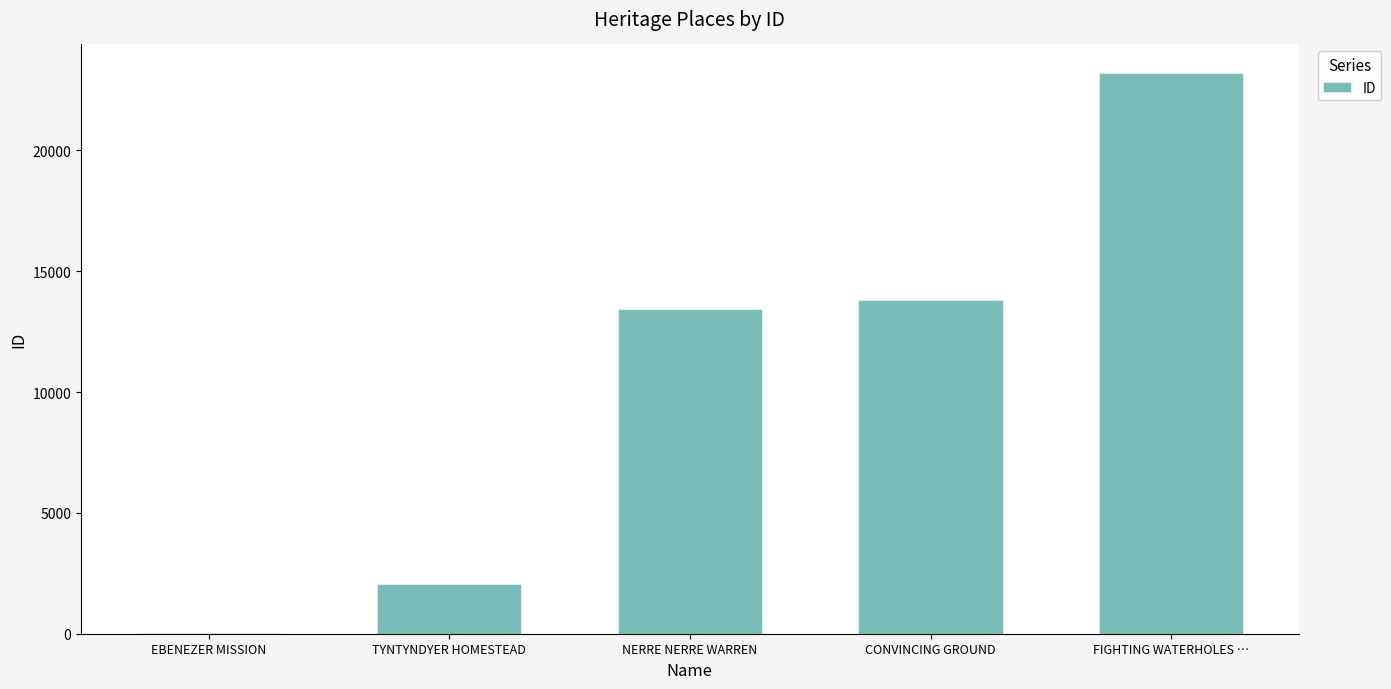

What is the ratio of the value at FIGHTING WATERHOLES … to the value at EBENEZER MISSION?

1055.8